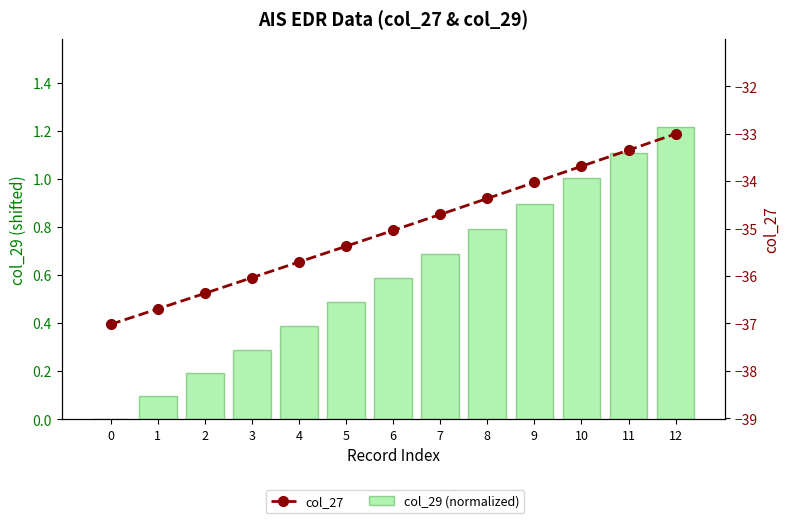

What is the difference between the highest and lowest values at 1?

36.8